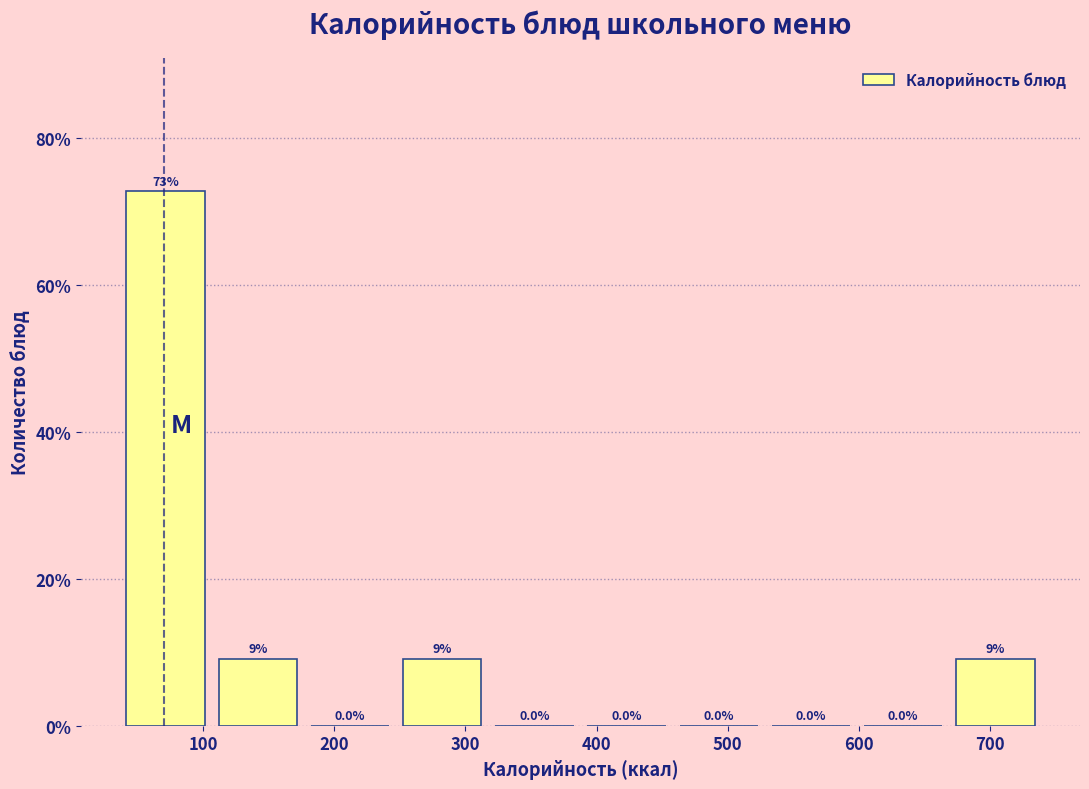

Over which range of the x-axis is the bar tallest?

40 to 110